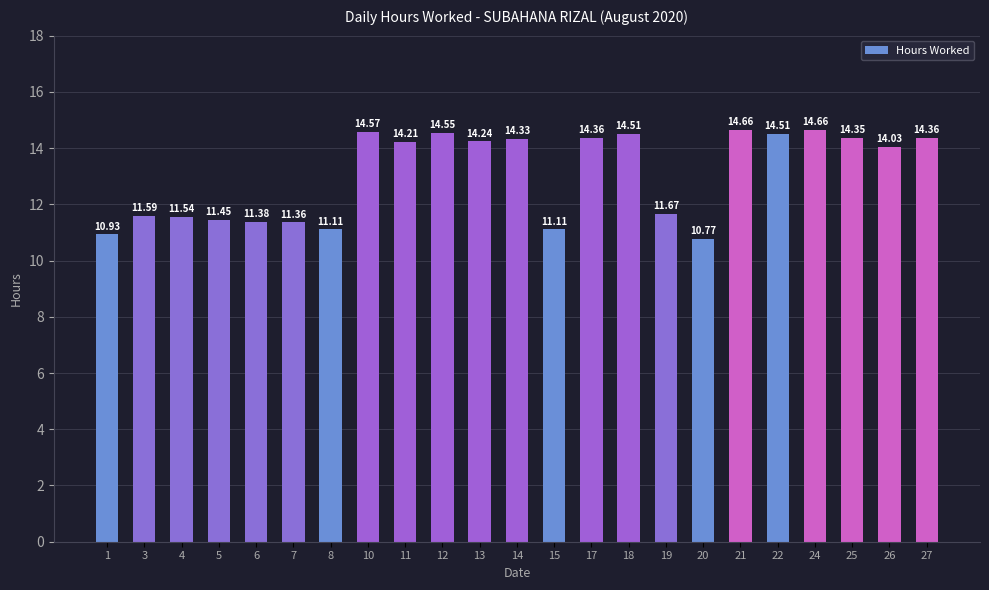

What is the value of the 8th bar from the left?

14.6